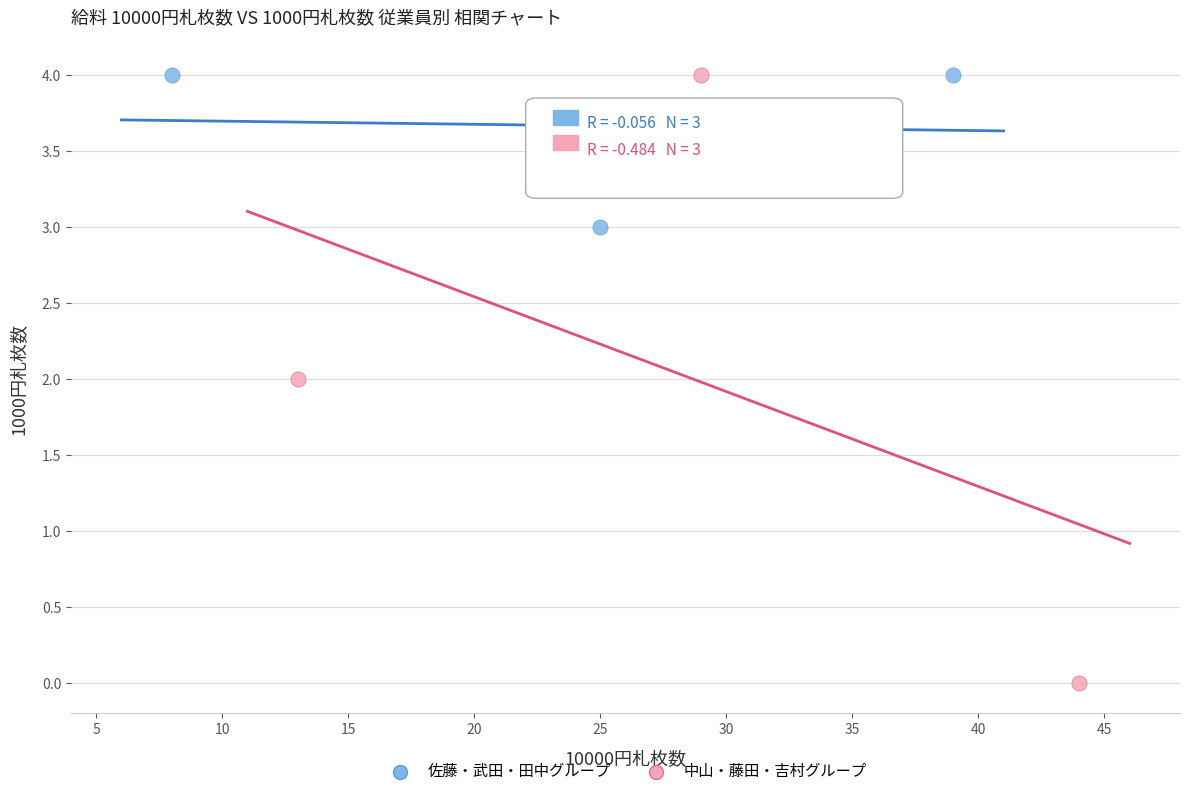

Which series reaches the minimum Y coordinate?

中山・藤田・吉村グループ